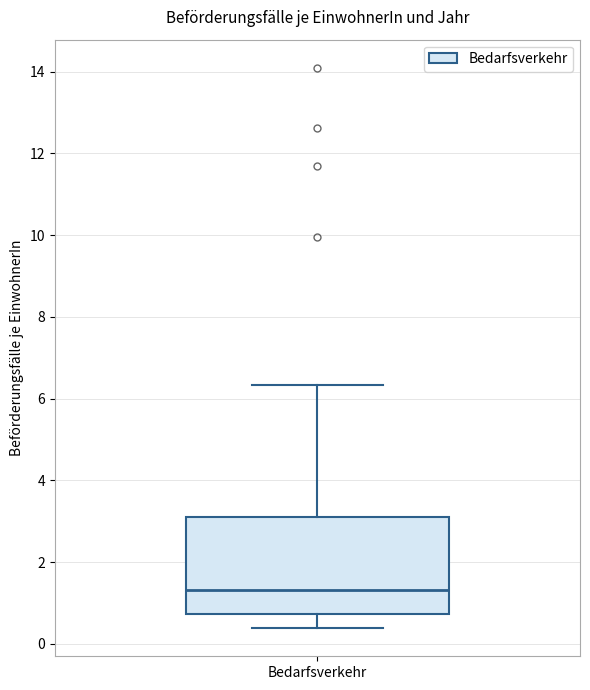

Read this box plot against the y-axis: the position of the median line, the range covered by the box, and the ends of both whiskers. The values are not printed on the chart, so give them approximately, as read against the axis.

median 1.4, box 0.8 to 3.2, whiskers 0.4 to 6.4